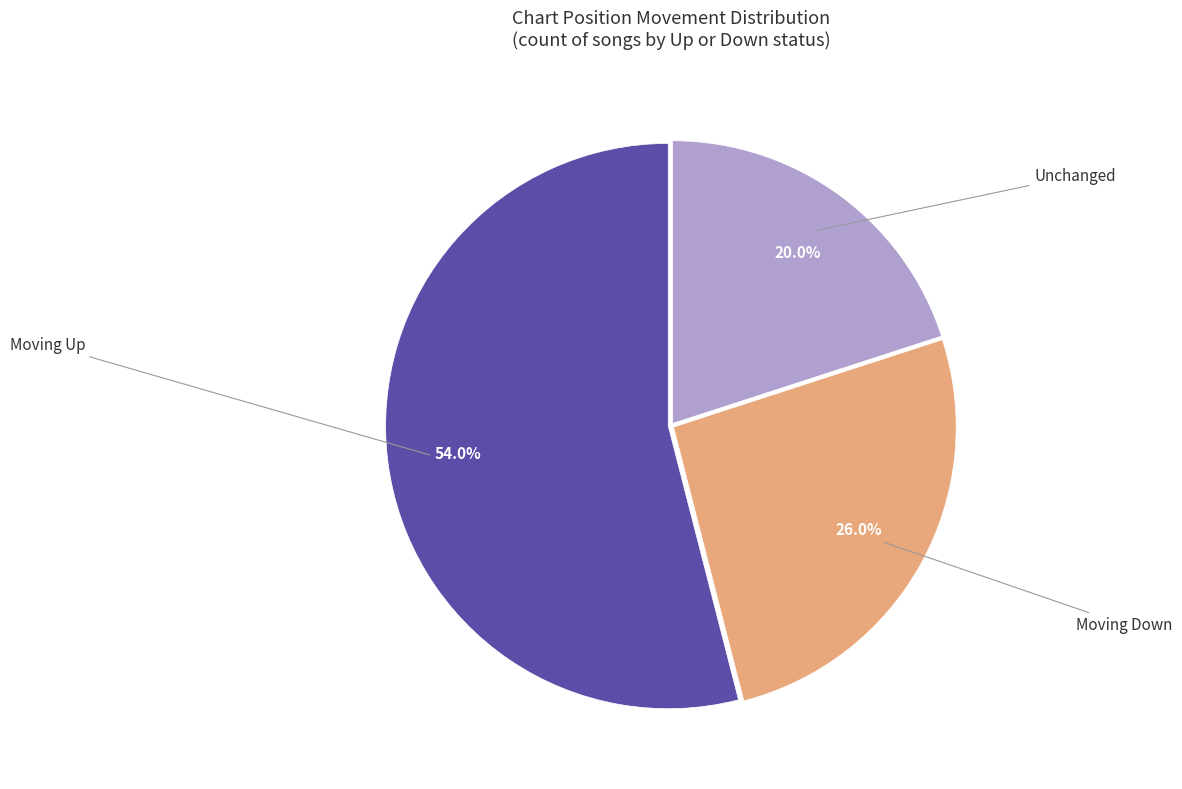

Which slice represents more than half of the pie?

Moving Up